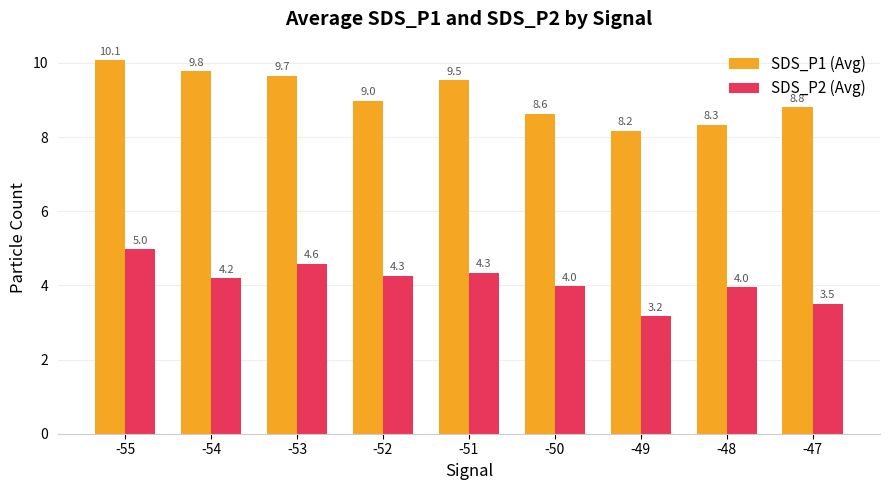

Reading left to right, list all the values displayed in this chart.

SDS_P1 (Avg): -55=10.1	-54=9.8	-53=9.7	-52=9.0	-51=9.5	-50=8.6	-49=8.2	-48=8.3	-47=8.8
SDS_P2 (Avg): -55=5.0	-54=4.2	-53=4.6	-52=4.3	-51=4.3	-50=4.0	-49=3.2	-48=4.0	-47=3.5